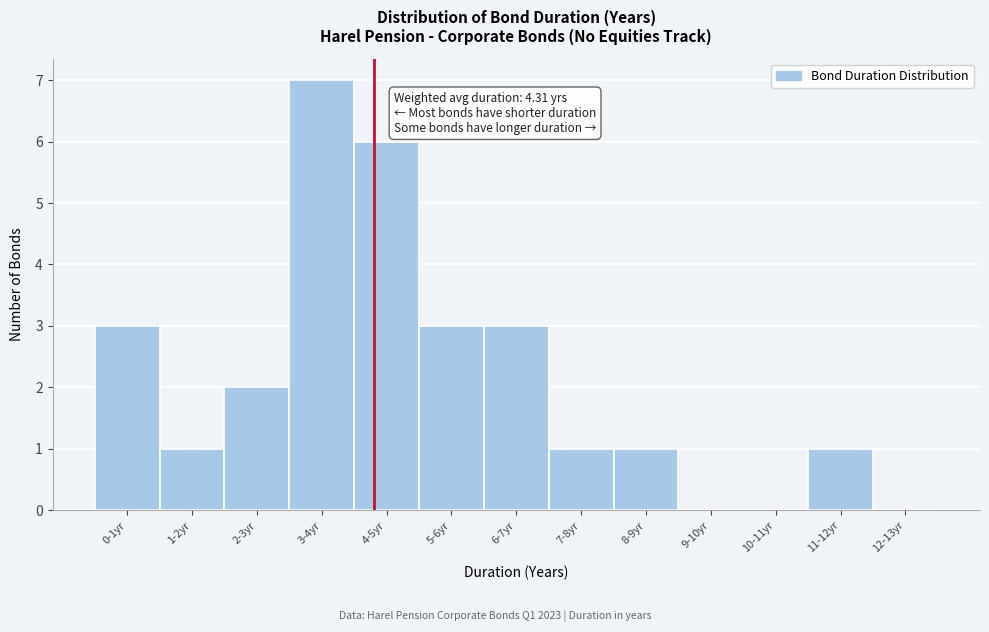

Reading left to right, transcribe all the data shown in this chart.

0-1yr=3	1-2yr=1	2-3yr=2	3-4yr=7	4-5yr=6	5-6yr=3	6-7yr=3	7-8yr=1	8-9yr=1	9-10yr=0	10-11yr=0	11-12yr=1	12-13yr=0